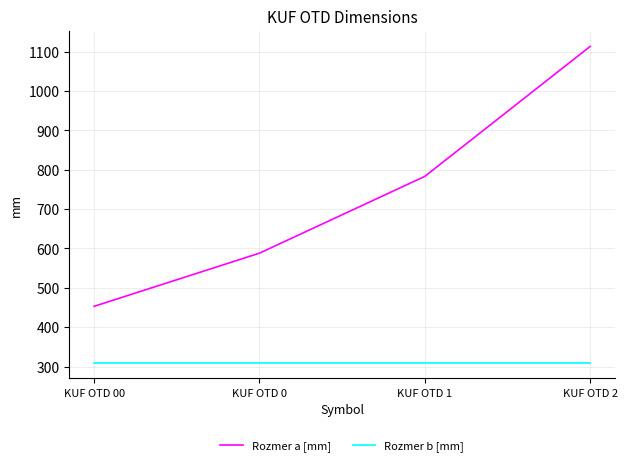

How many lines are shown in the chart?

2